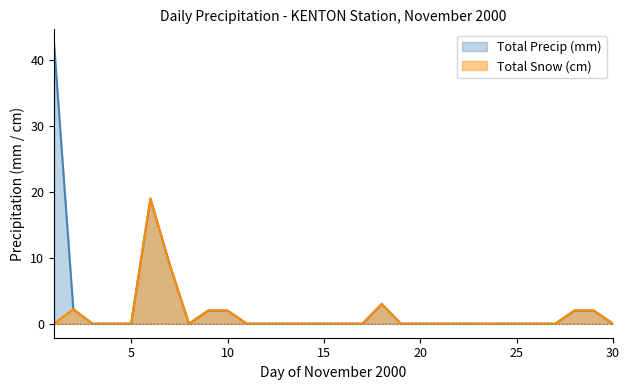

Where is the first local minimum for Total Snow (cm)?

8